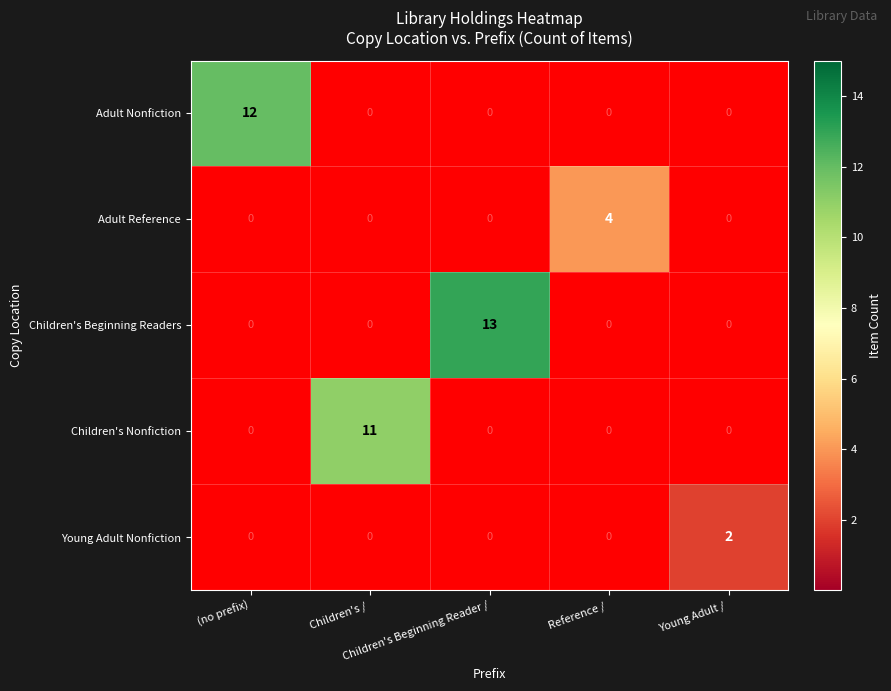

Count the number of data series in this chart.

5